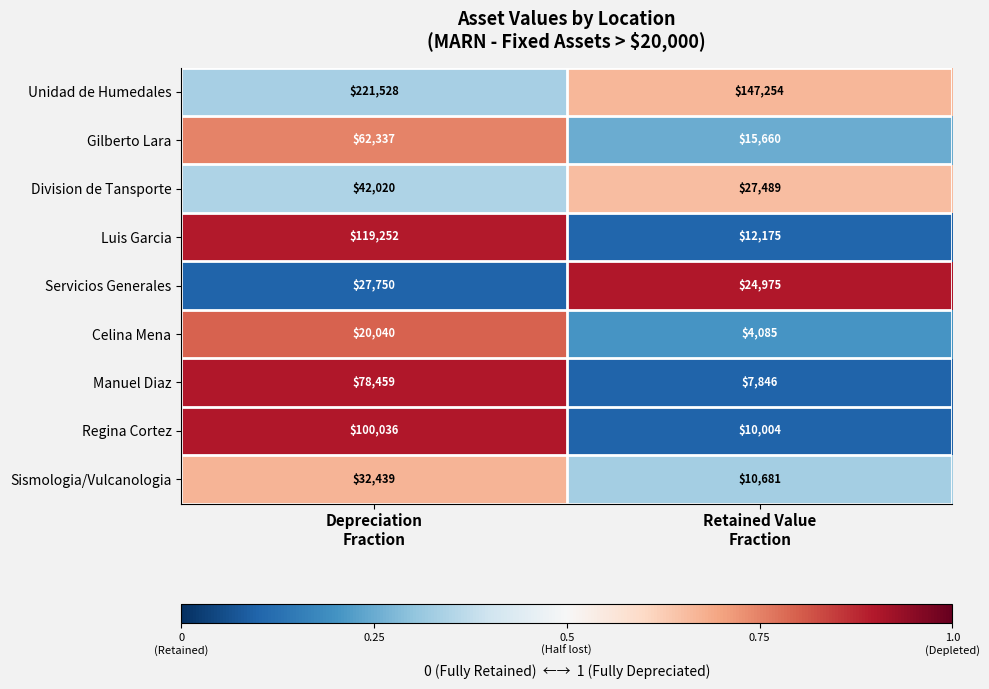

Which series has the largest total across all categories?

Unidad de Humedales